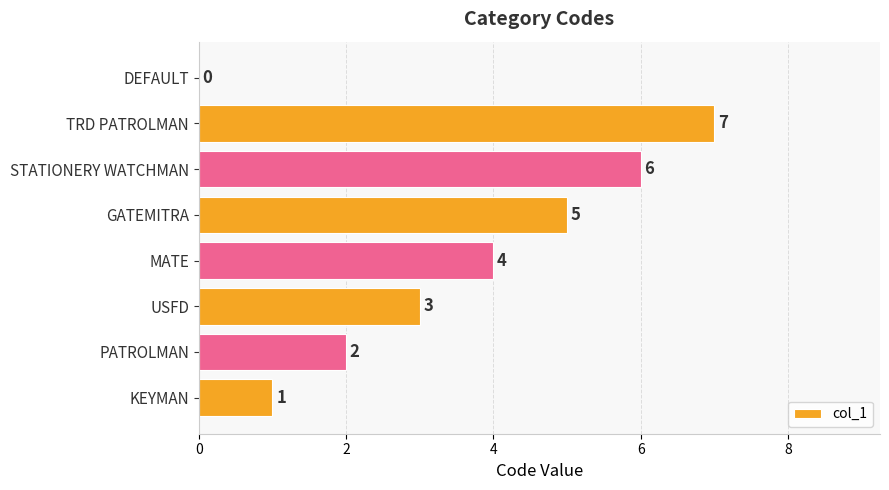

What is the change in value from USFD to GATEMITRA?

+2